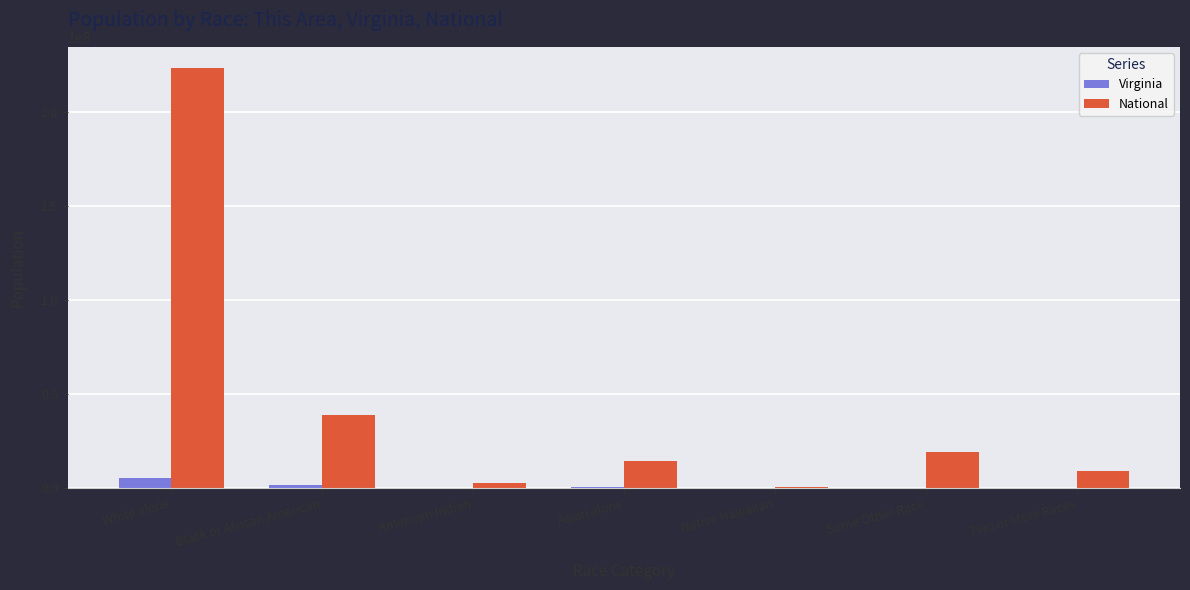

What is the sum of all National values?

308745538